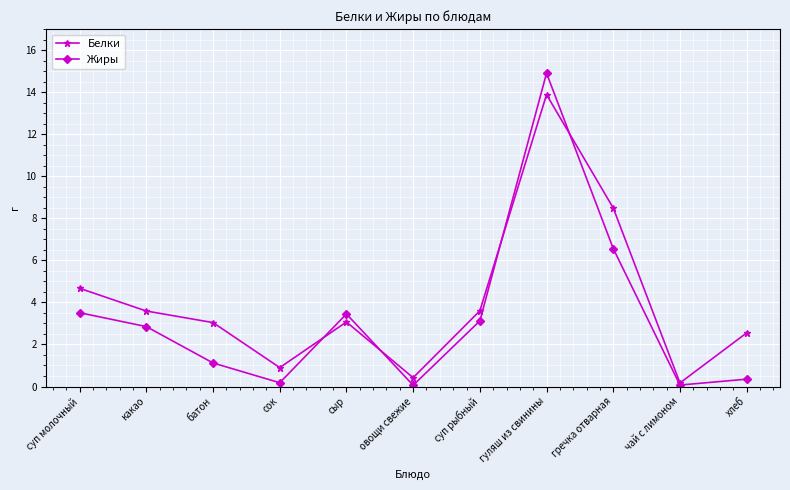

Which series has the largest total across all categories?

Белки